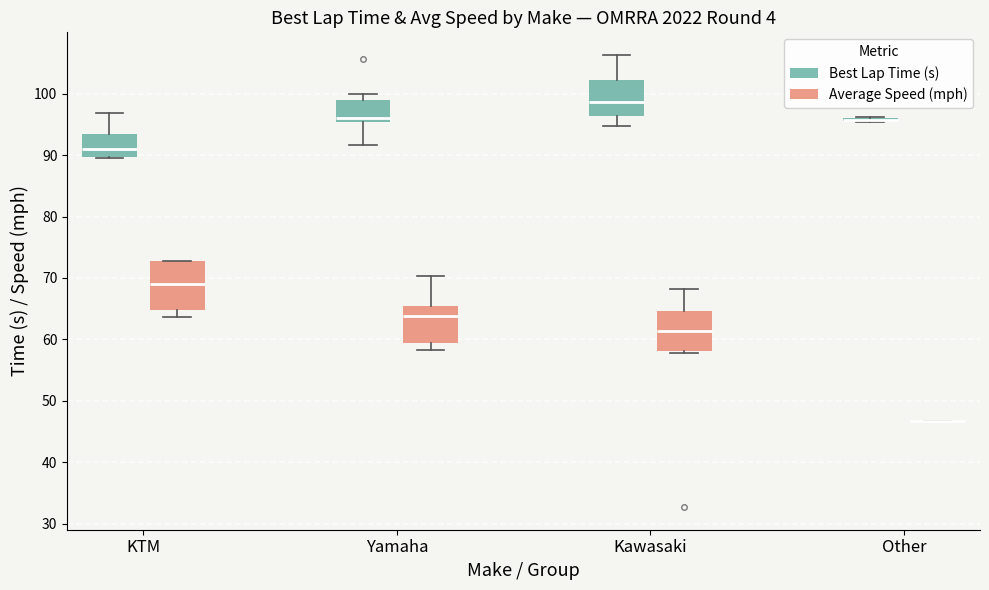

Reading left to right, read every box against the y-axis: the position of its median line, the range the box covers, and the ends of its whiskers. The values are not printed on the chart, so give them approximately, as read against the axis.

KTM (Best Lap Time (s)): median 91, box 90 to 93, whiskers 90 to 97
KTM (Average Speed (mph)): median 69, box 65 to 73, whiskers 64 to 73
Yamaha (Best Lap Time (s)): median 96, box 95 to 99, whiskers 92 to 100
Yamaha (Average Speed (mph)): median 64, box 59 to 65, whiskers 58 to 70
Kawasaki (Best Lap Time (s)): median 99, box 96 to 102, whiskers 95 to 106
Kawasaki (Average Speed (mph)): median 61, box 58 to 65, whiskers 58 to 68
Other (Best Lap Time (s)): box collapsed to a line at 96, whiskers 95 to 96
Other (Average Speed (mph)): box collapsed to a line at 47, whiskers 47 to 47